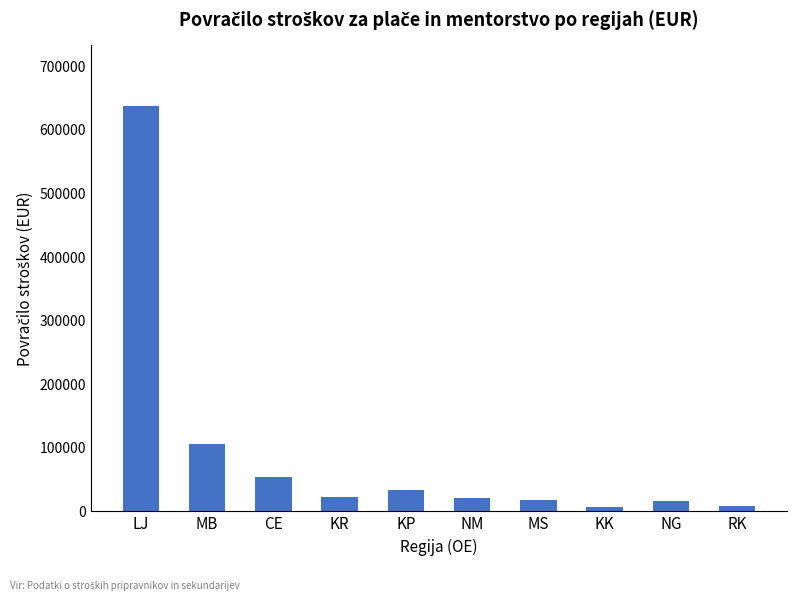

Which has a higher value, MB or MS?

MB